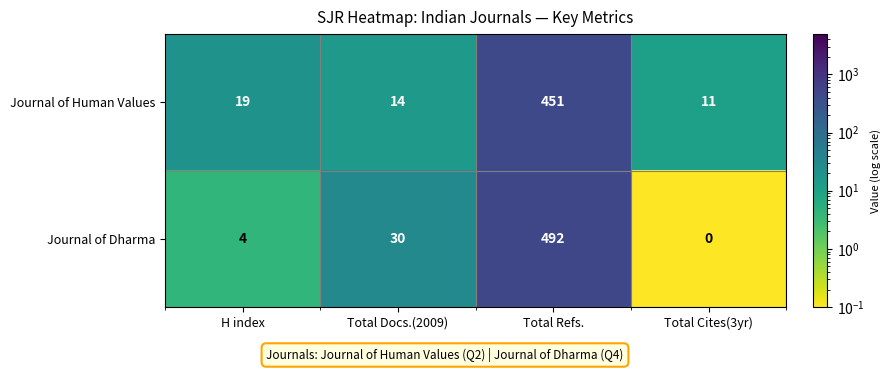

What is the total value across all series at H index?

23